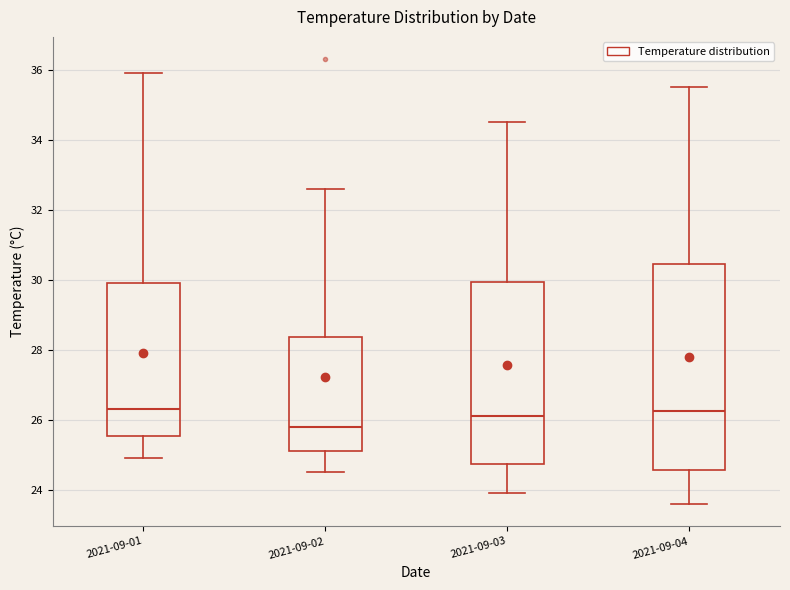

Reading left to right, read every box against the y-axis: the position of its median line, the range the box covers, and the ends of its whiskers. The values are not printed on the chart, so give them approximately, as read against the axis.

2021-09-01: median 26.4, box 25.6 to 30.0, whiskers 25.0 to 36.0
2021-09-02: median 25.8, box 25.2 to 28.4, whiskers 24.6 to 32.6
2021-09-03: median 26.2, box 24.8 to 30.0, whiskers 24.0 to 34.6
2021-09-04: median 26.2, box 24.6 to 30.4, whiskers 23.6 to 35.6